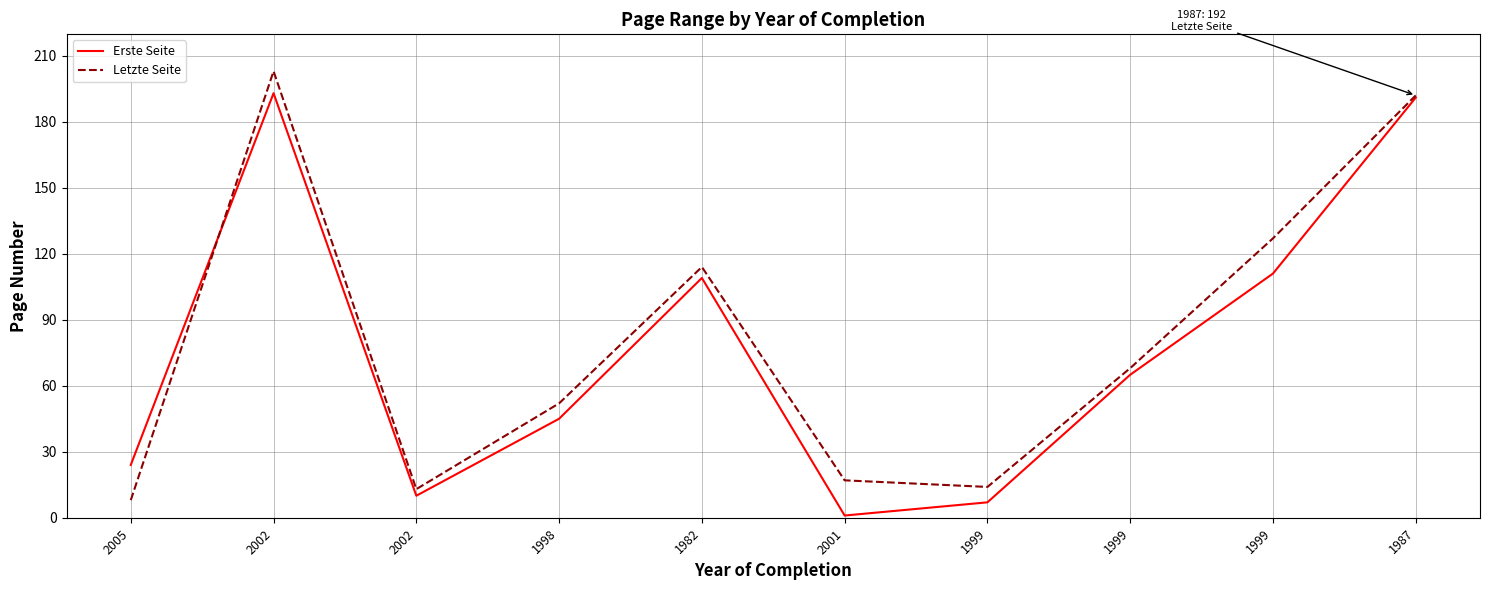

Between 2002 and 1982, which series saw the biggest shift?

Letzte Seite